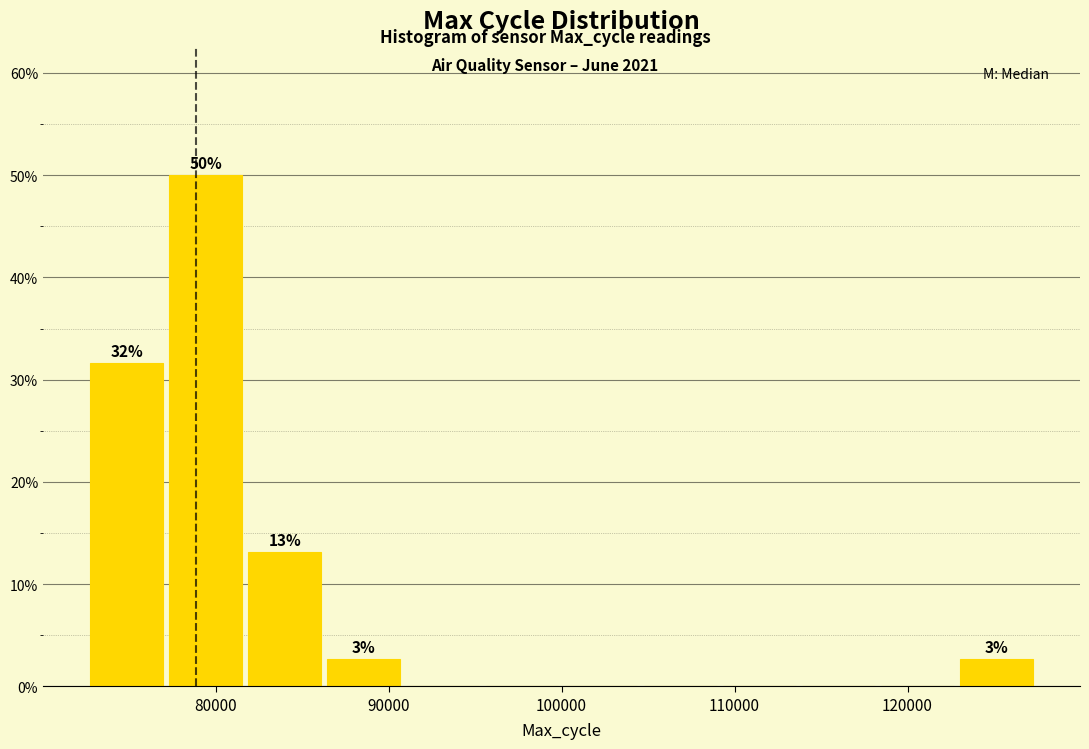

Over which range of the x-axis is the bar tallest?

77000 to 82000